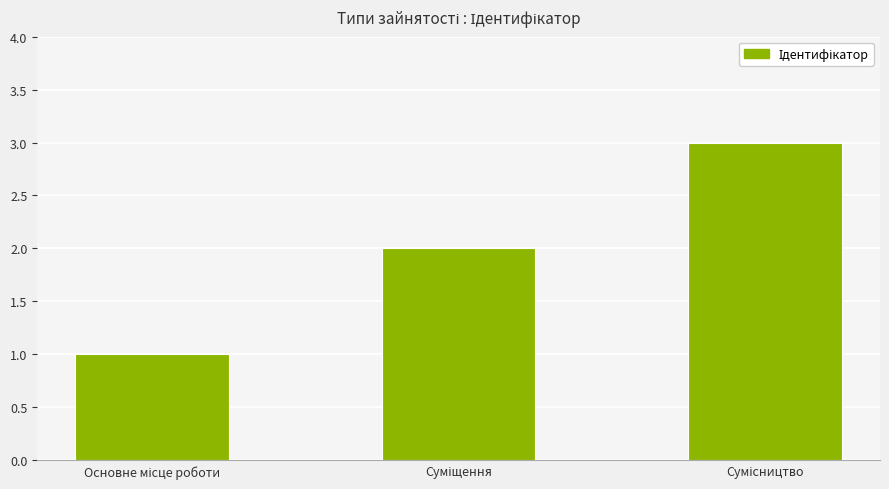

How many values are below 2?

1